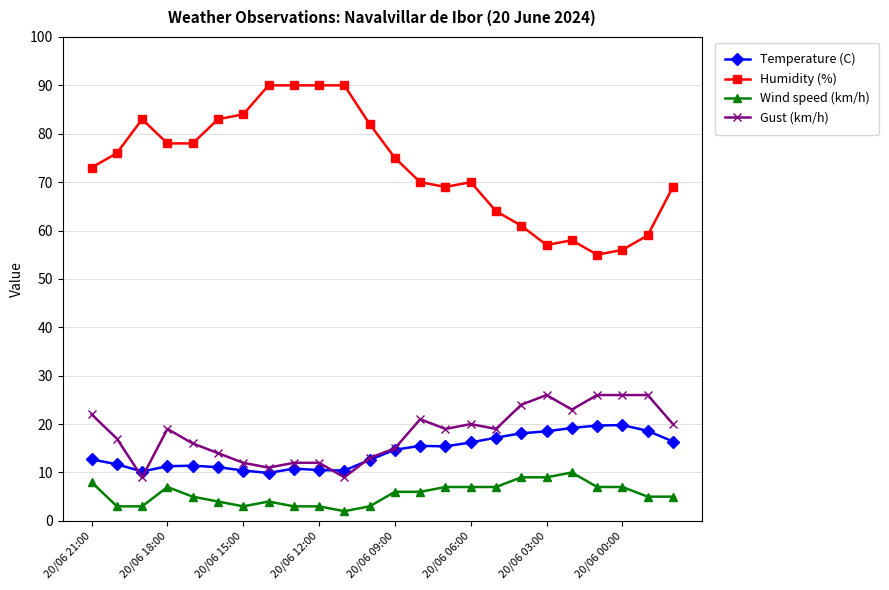

True or false: Gust (km/h) and Wind speed (km/h) cross at least once.

False